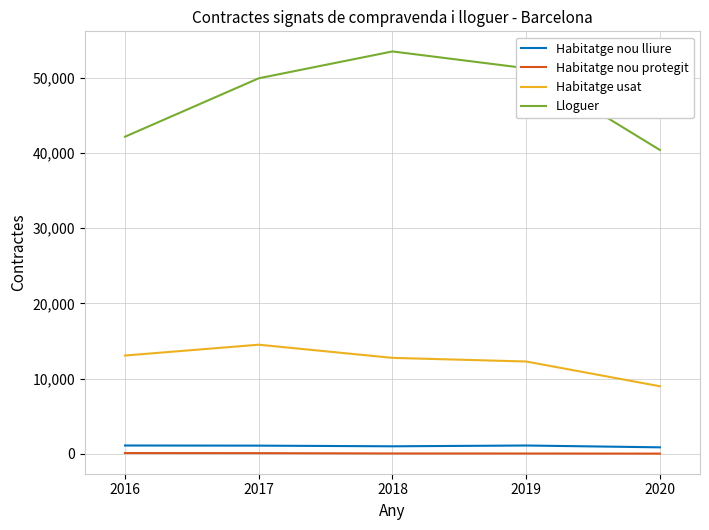

At how many categories does at least one series exceed 26979?

5